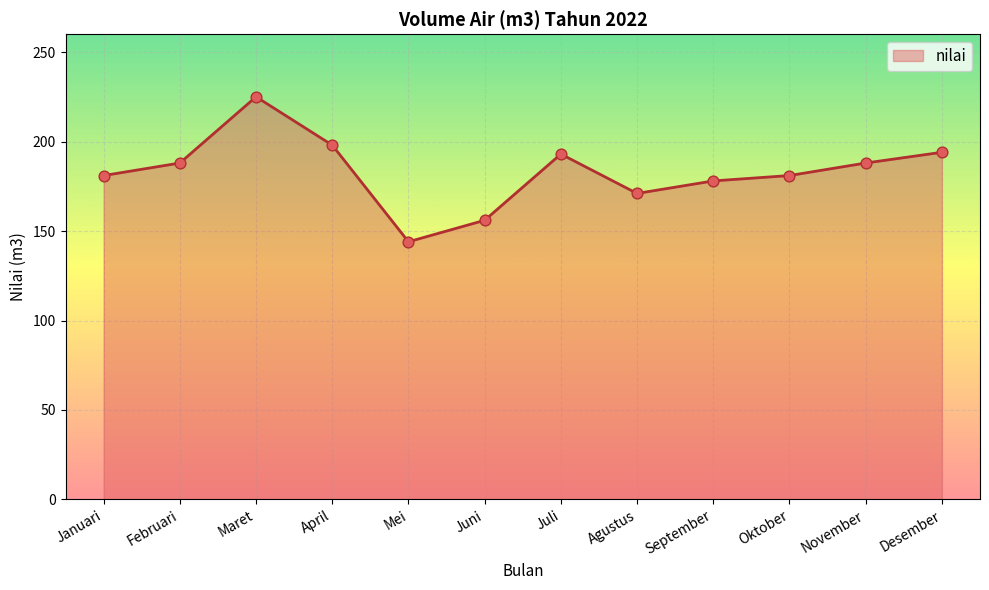

Approximately how many times larger is the value at Maret compared to Oktober?

1.2